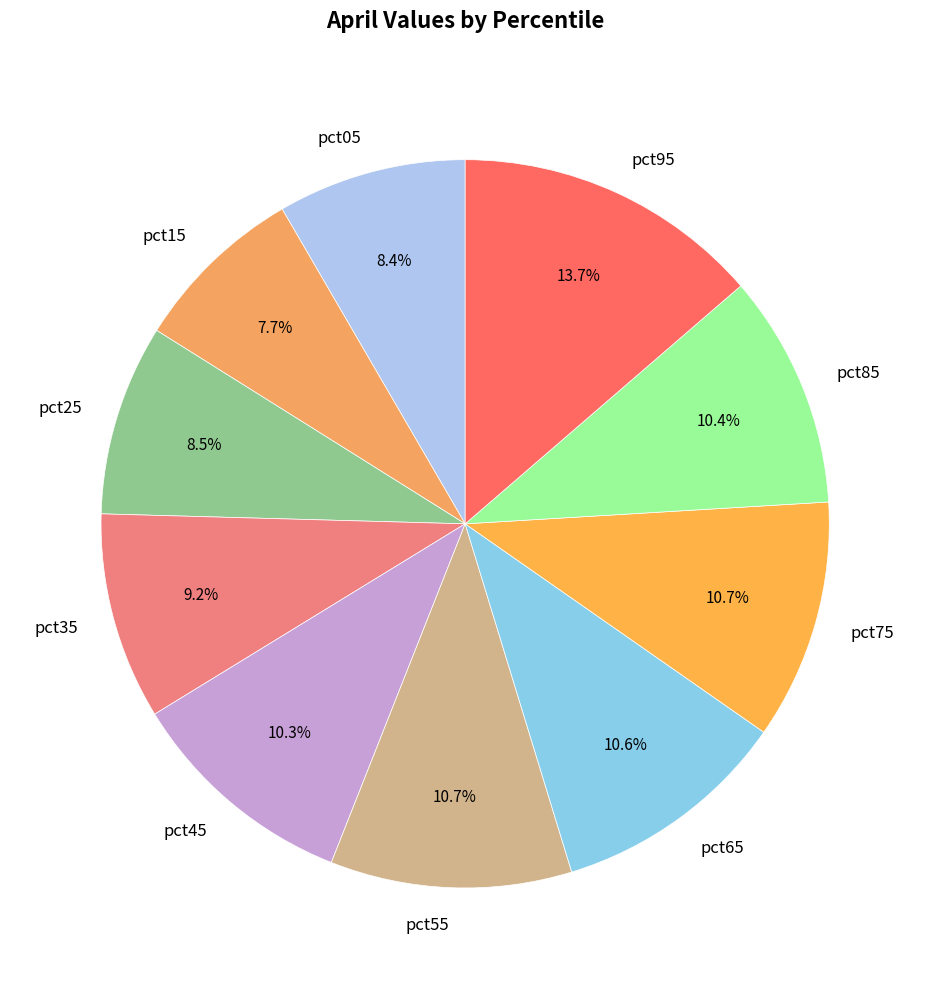

True or false: pct45 accounts for 10% of the total.

True